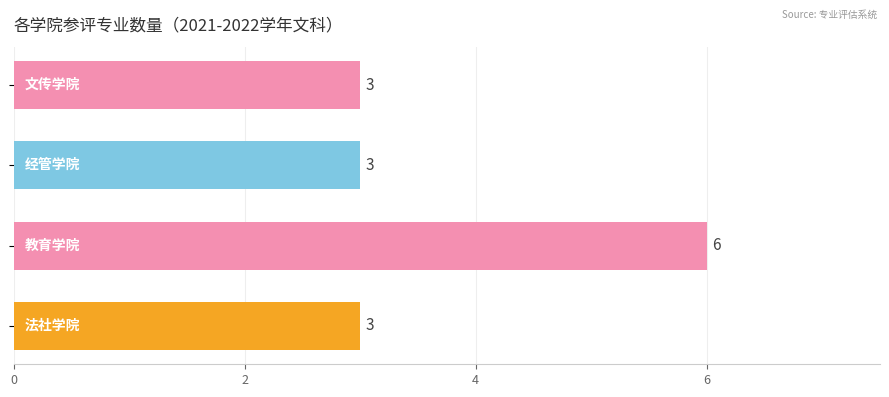

Reading top to bottom, what are all the values shown in this chart?

3	3	6	3